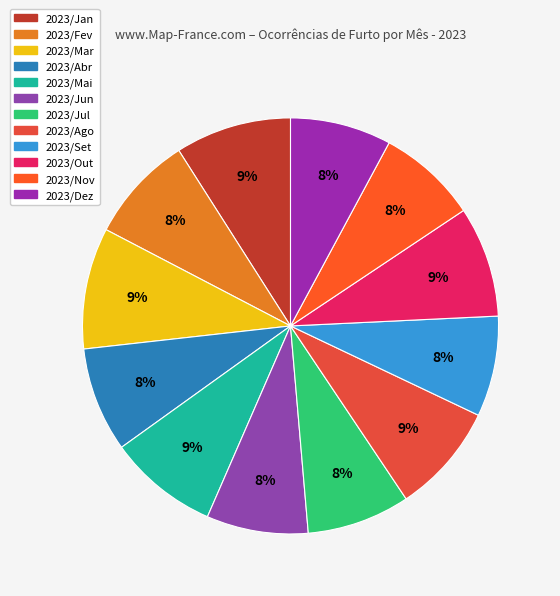

How many segments does this pie chart have?

12